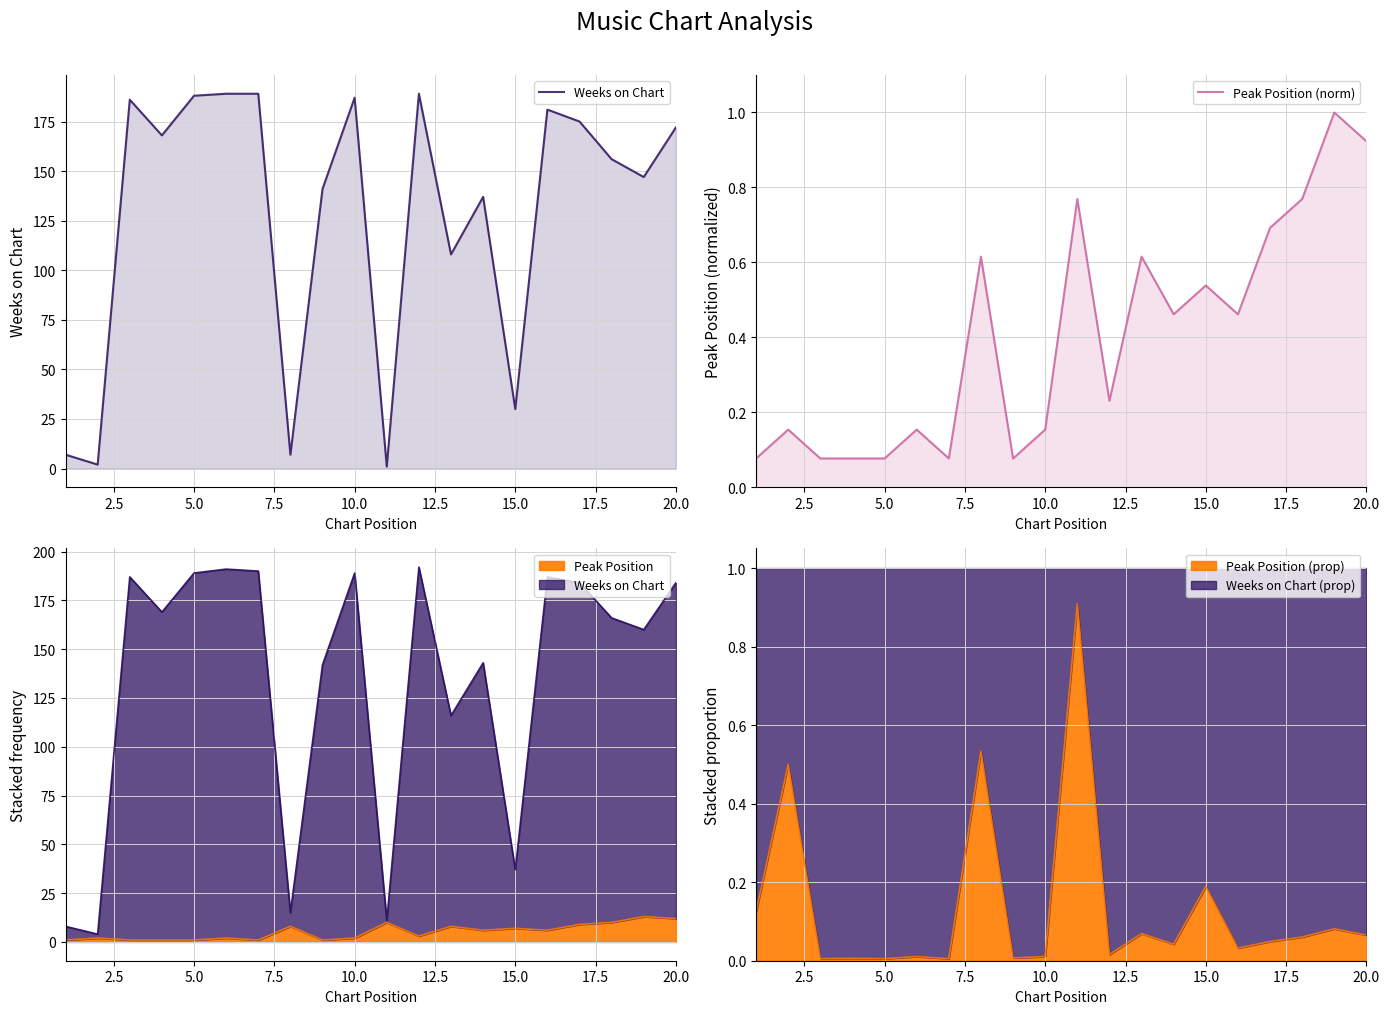

Does the chart display data point markers on the line(s)?

No